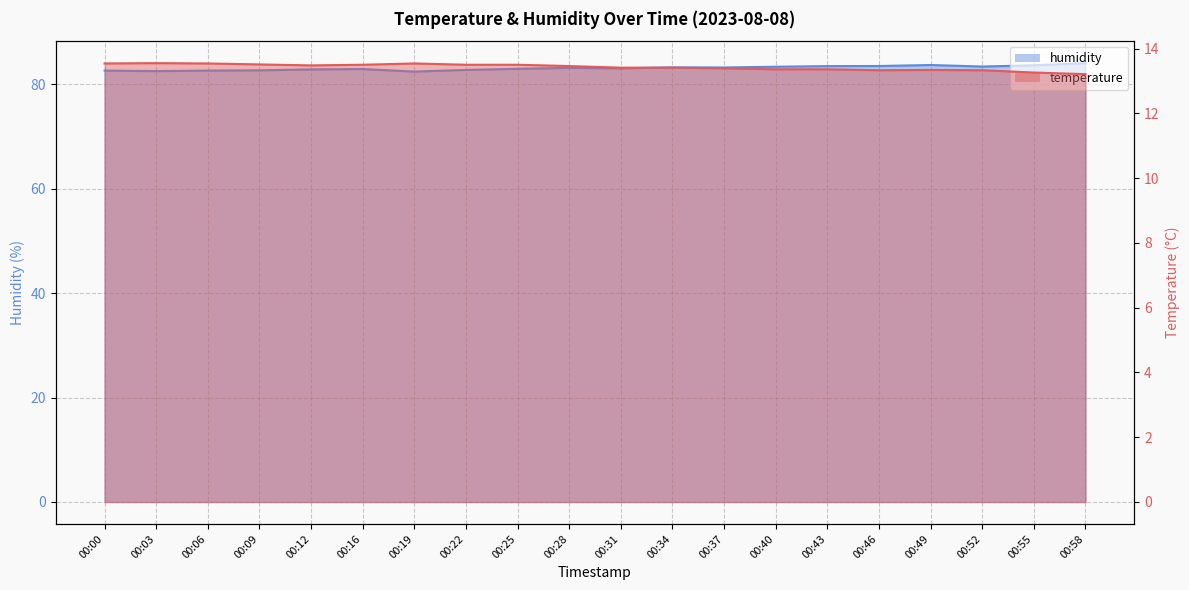

True or false: temperature and humidity intersect in this chart.

False